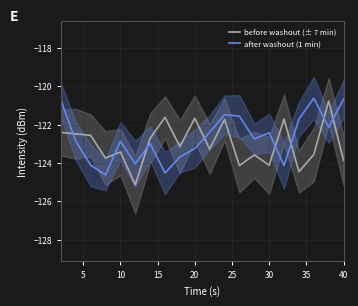

What are all the series names shown in the legend?

before washout (± 7 min), after washout (1 min)